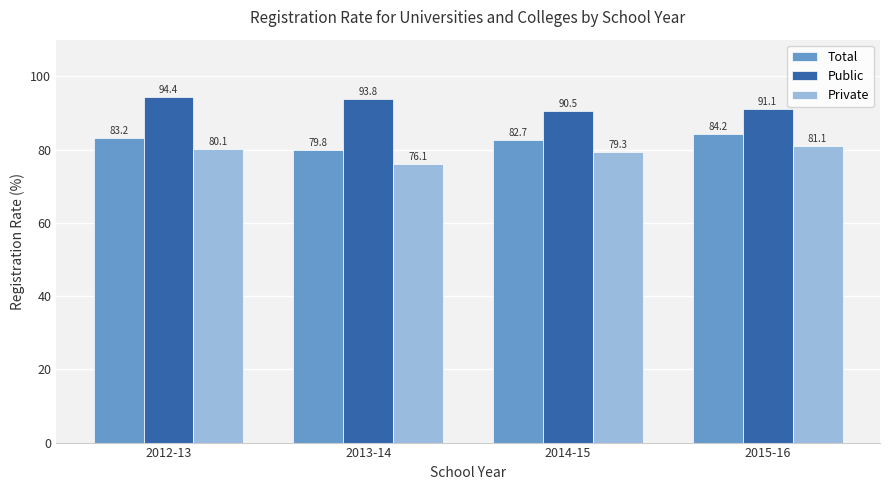

What are all the series names shown in the legend?

Total, Public, Private